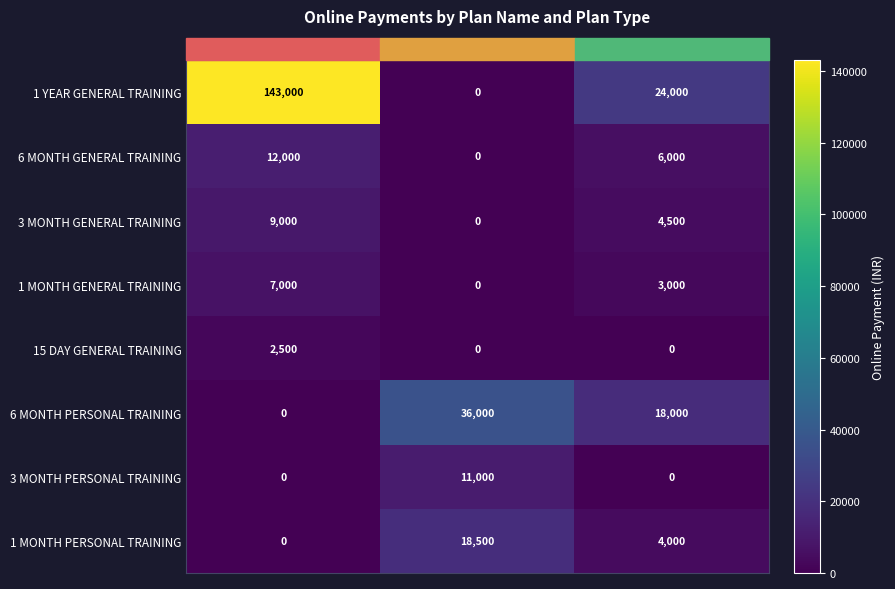

Is it true that 6 MONTH PERSONAL TRAINING equals 36000 at New - PT?

True